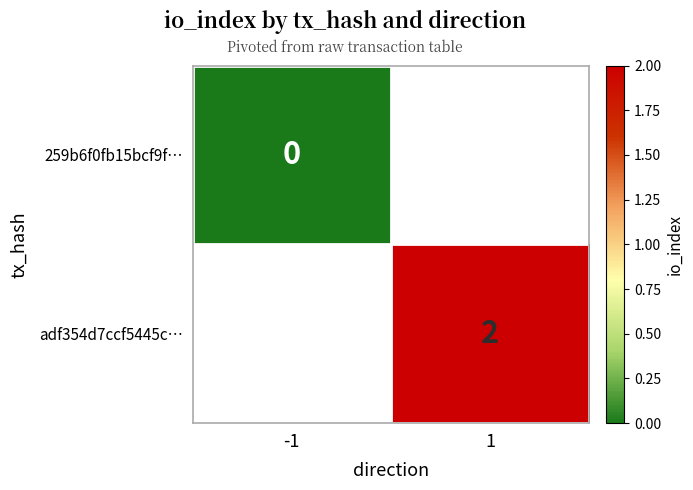

The value of adf354d7ccf5445c… at 1 is 4. True or false?

False